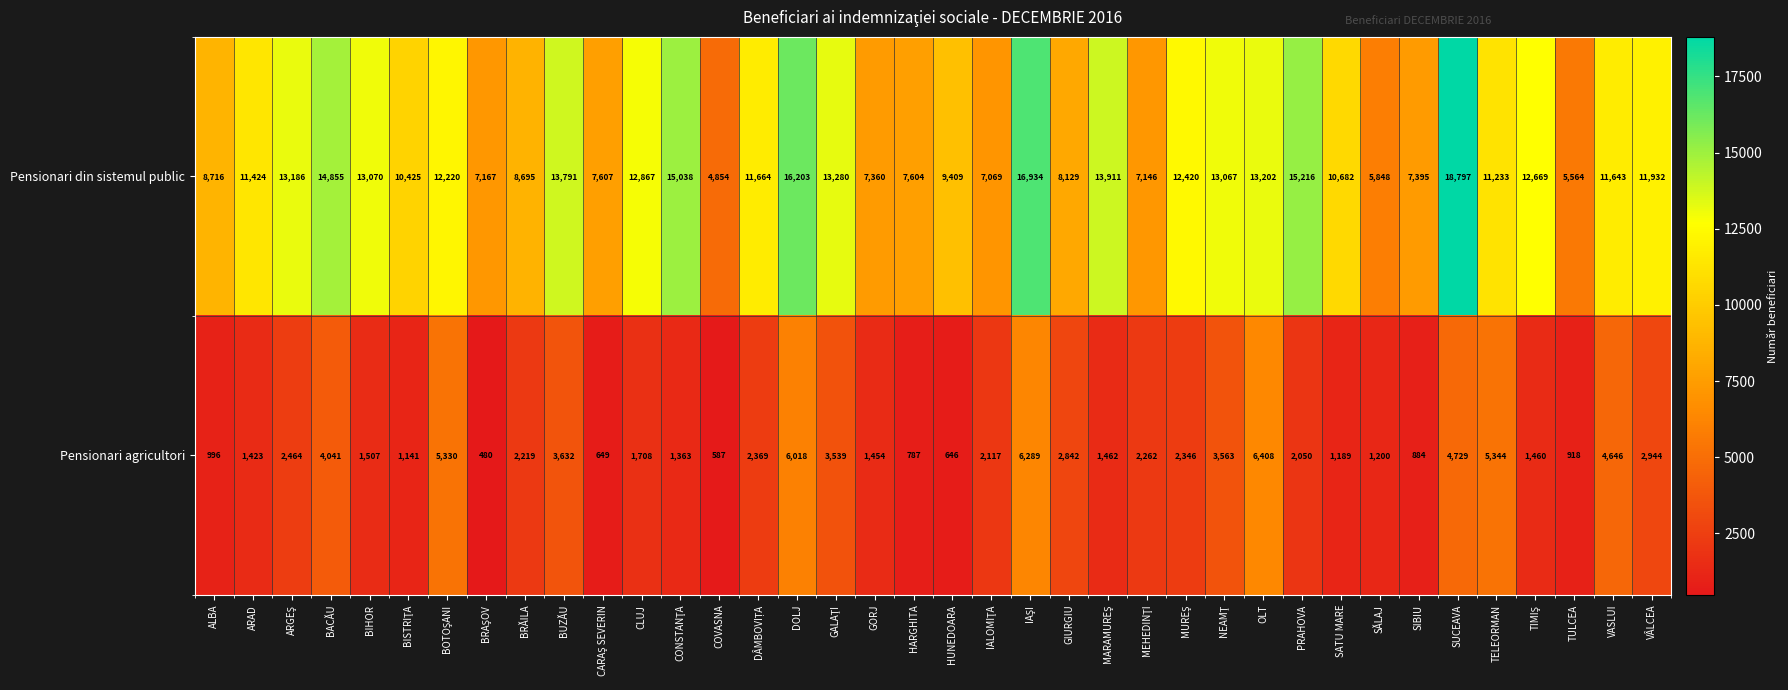

What is the total value across all series at SATU MARE?

11871